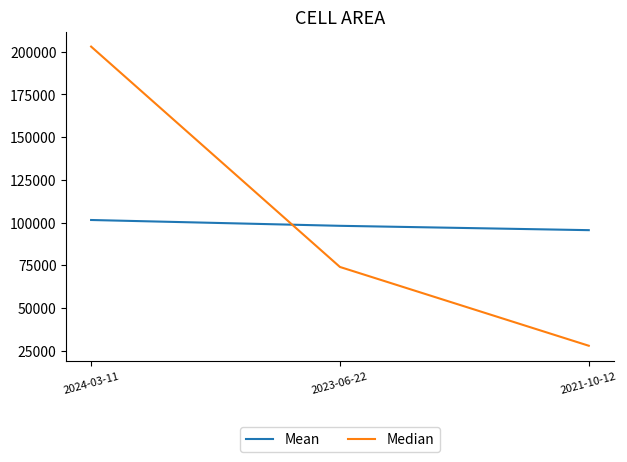

Reading left to right, what are all the values shown in this chart?

Mean: 2024-03-11=101483	2023-06-22=98079	2021-10-12=95536
Median: 2024-03-11=202950	2023-06-22=74000	2021-10-12=27900